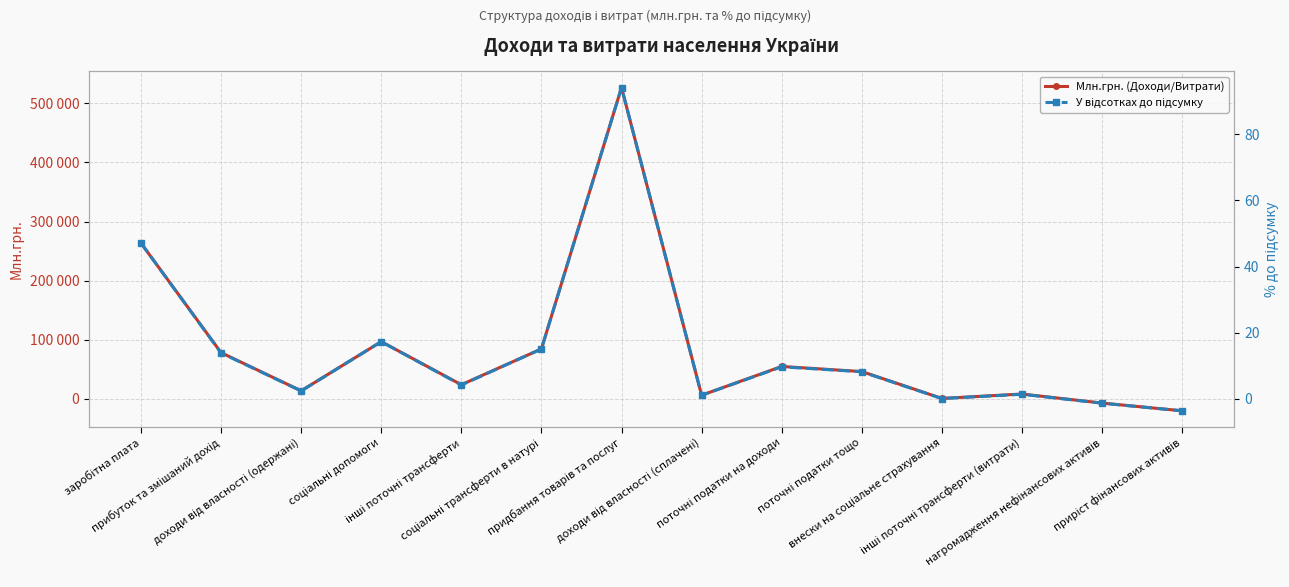

What is the approximate value of У відсотках до підсумку at поточні податки тощо?

8.2